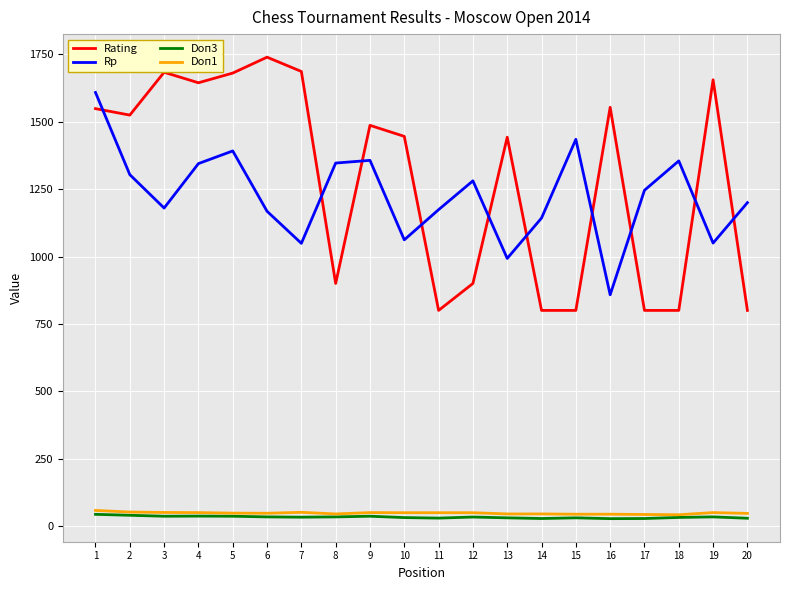

The value of Rp at 5 is 1392.0. True or false?

True